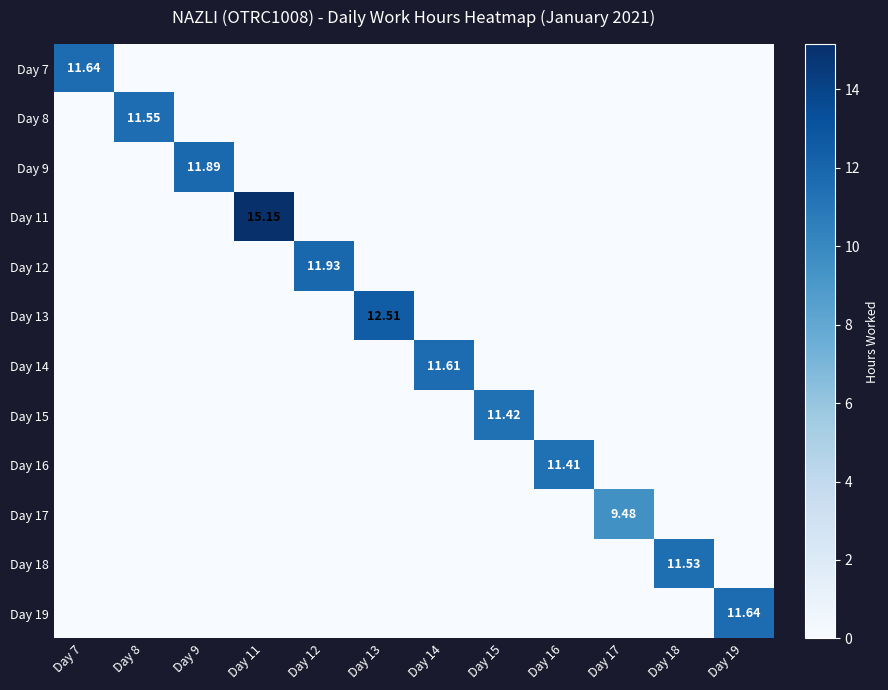

Rank the series at Day 11 from lowest to highest value.

Day 7, Day 8, Day 9, Day 12, Day 13, Day 14, Day 15, Day 16, Day 17, Day 18, Day 19, Day 11